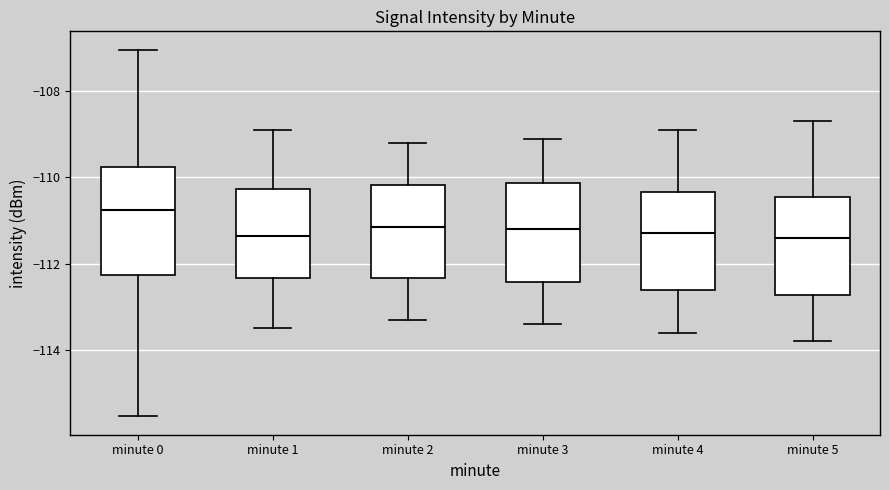

Reading left to right, read every box against the y-axis: the position of its median line, the range the box covers, and the ends of its whiskers. The values are not printed on the chart, so give them approximately, as read against the axis.

minute 0: median -110.8, box -112.2 to -109.8, whiskers -115.6 to -107.0
minute 1: median -111.4, box -112.4 to -110.2, whiskers -113.4 to -108.8
minute 2: median -111.2, box -112.4 to -110.2, whiskers -113.2 to -109.2
minute 3: median -111.2, box -112.4 to -110.2, whiskers -113.4 to -109.0
minute 4: median -111.2, box -112.6 to -110.4, whiskers -113.6 to -108.8
minute 5: median -111.4, box -112.8 to -110.4, whiskers -113.8 to -108.6